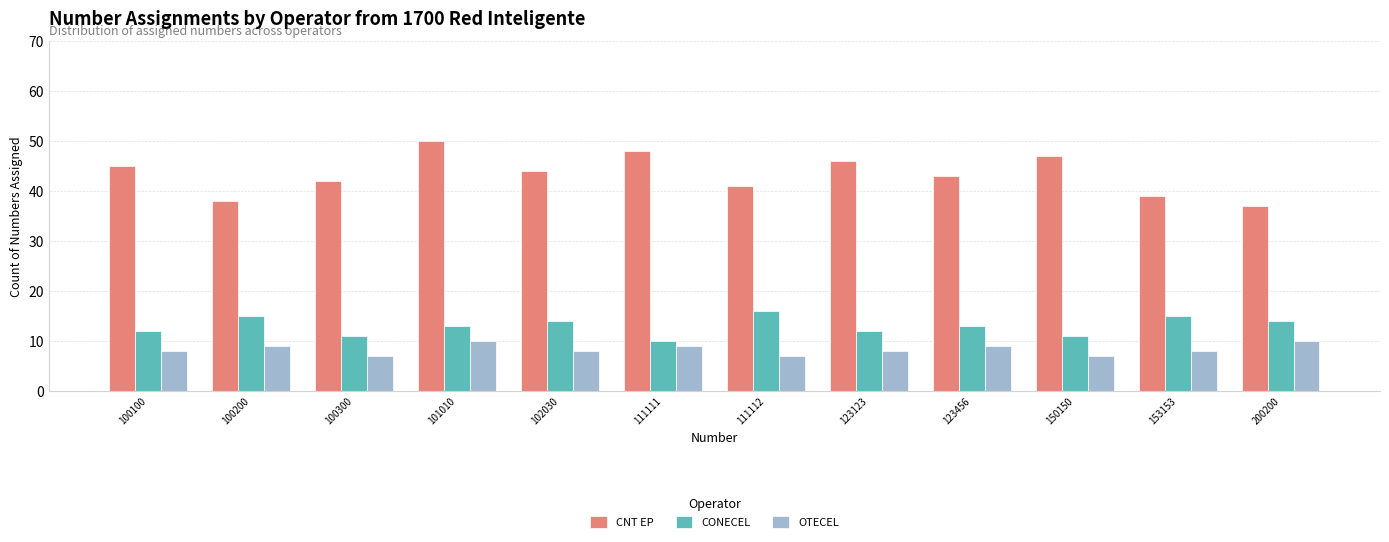

Count the number of data series in this chart.

3